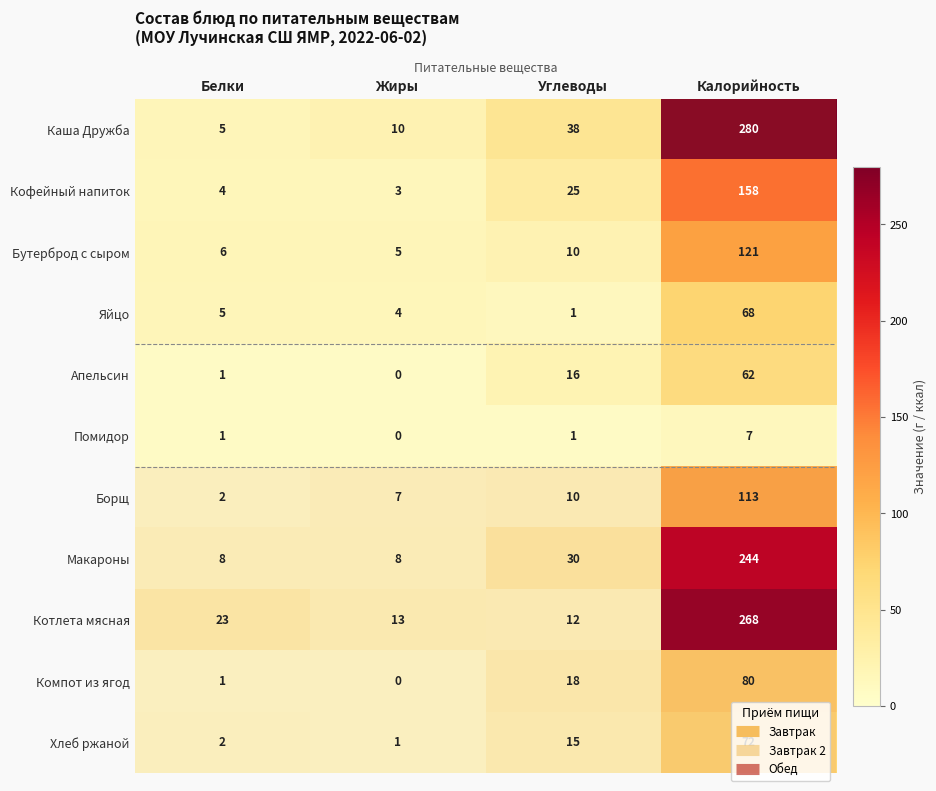

Which series changed the most between Белки and Углеводы?

Каша Дружба